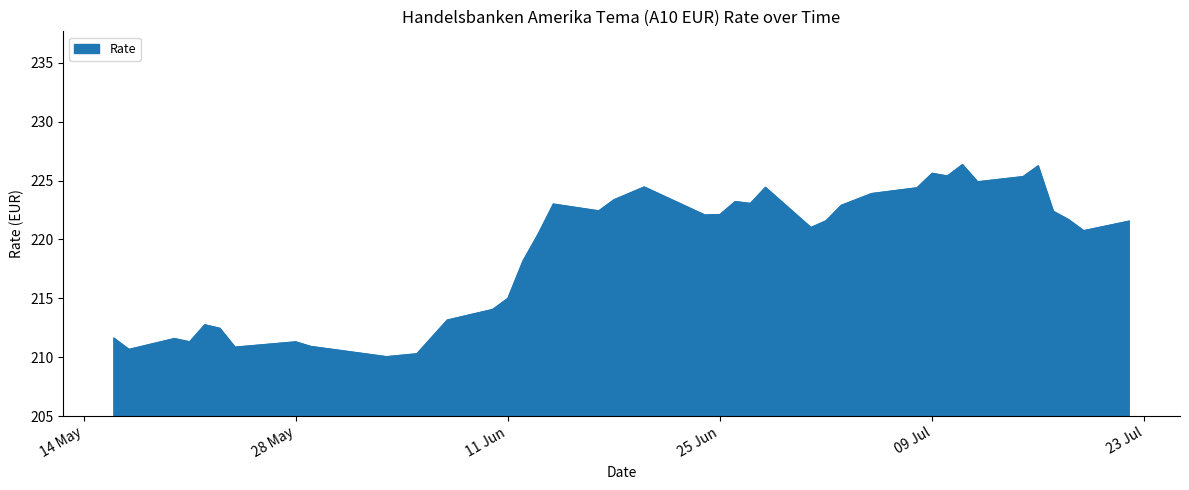

What is the label of the 21st point from the left?

02.07.2024